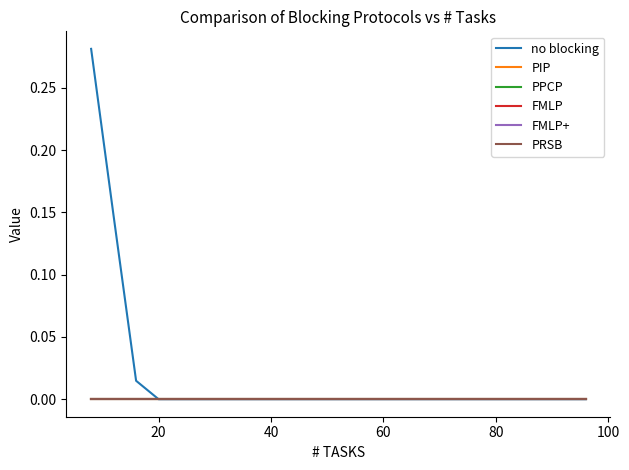

Does the chart have visible grid lines?

No